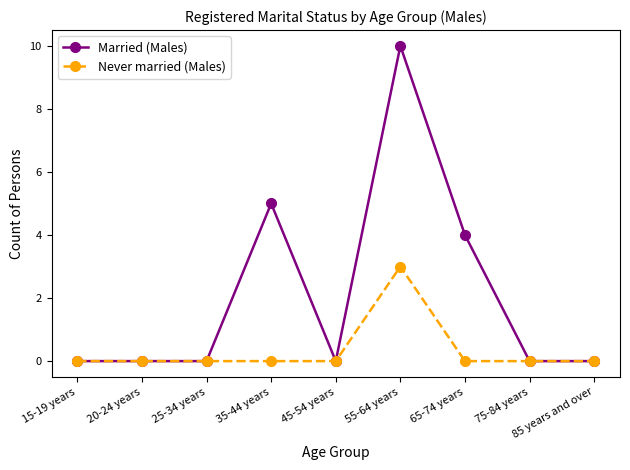

How many Married (Males) values are between 0 and 4?

7